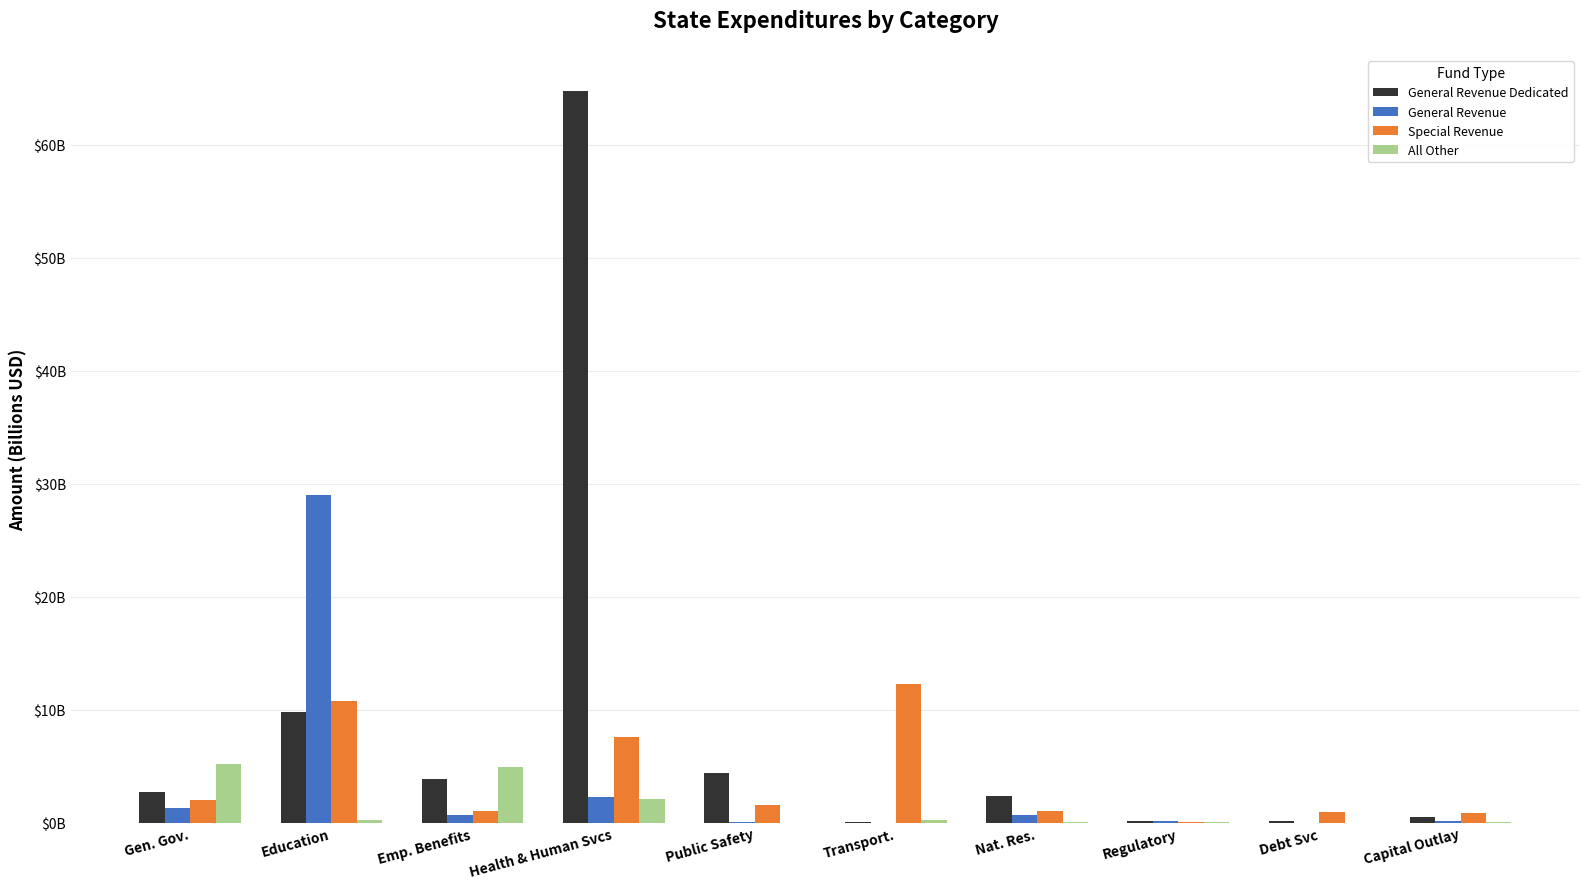

What are all the series names shown in the legend?

General Revenue Dedicated, General Revenue, Special Revenue, All Other